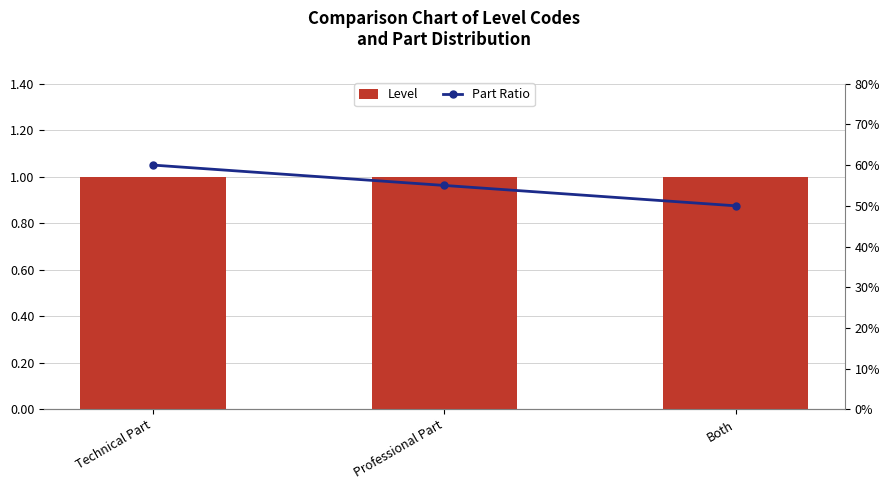

Which series has the largest total across all categories?

Level